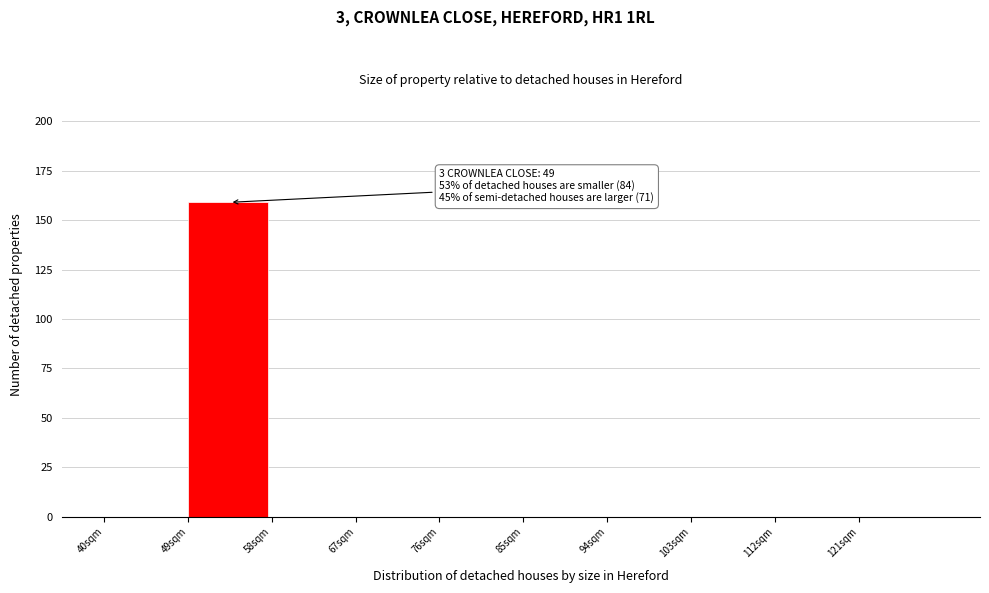

Which range on the x-axis has the tallest bar?

49 to 58